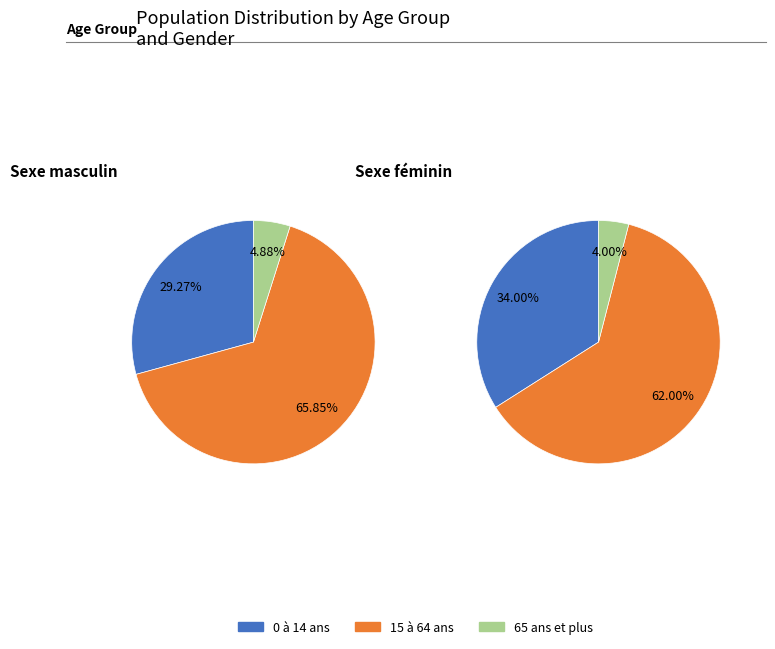

Which has a higher value, 0 à 14 ans or 65 ans et plus?

0 à 14 ans